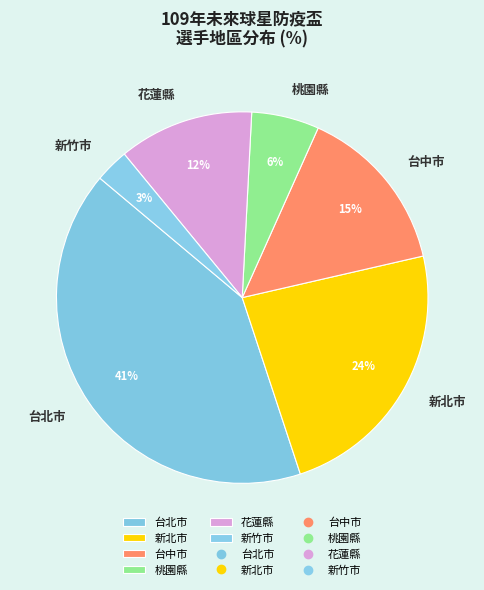

Count the number of slices in the pie.

6